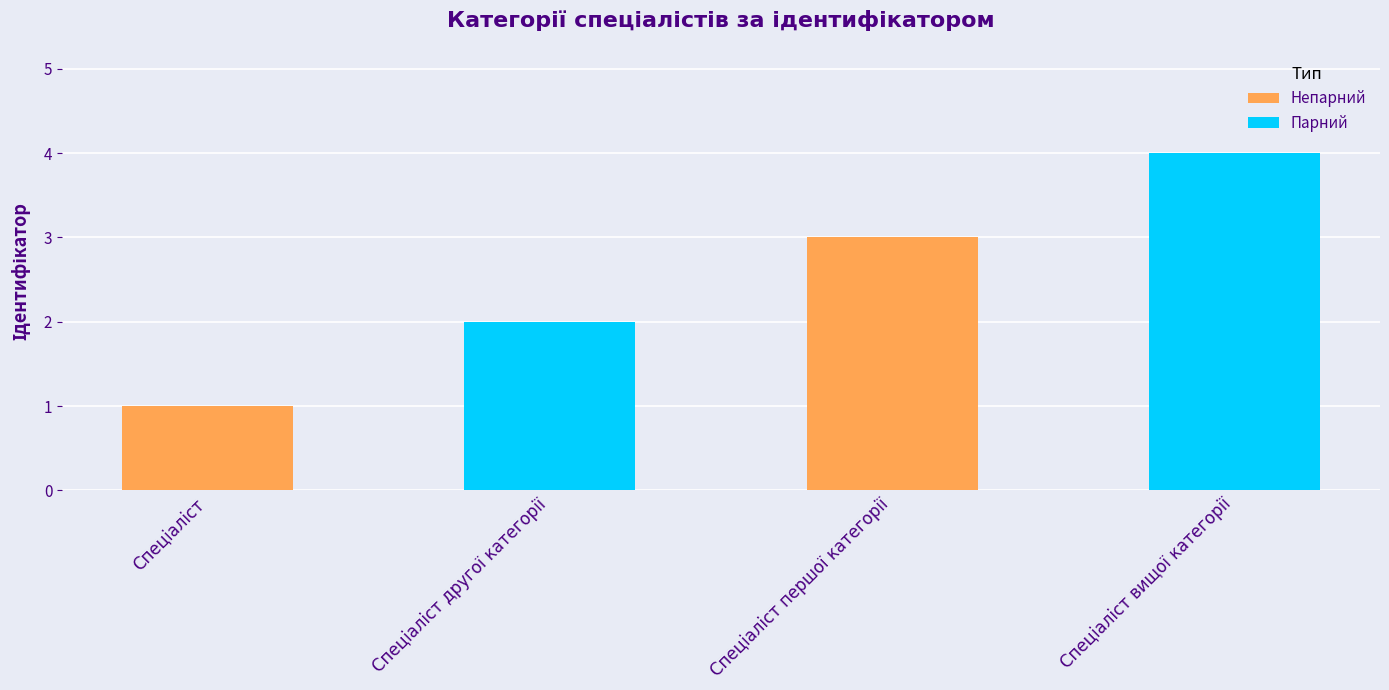

What is the difference between the maximum and minimum values?

3